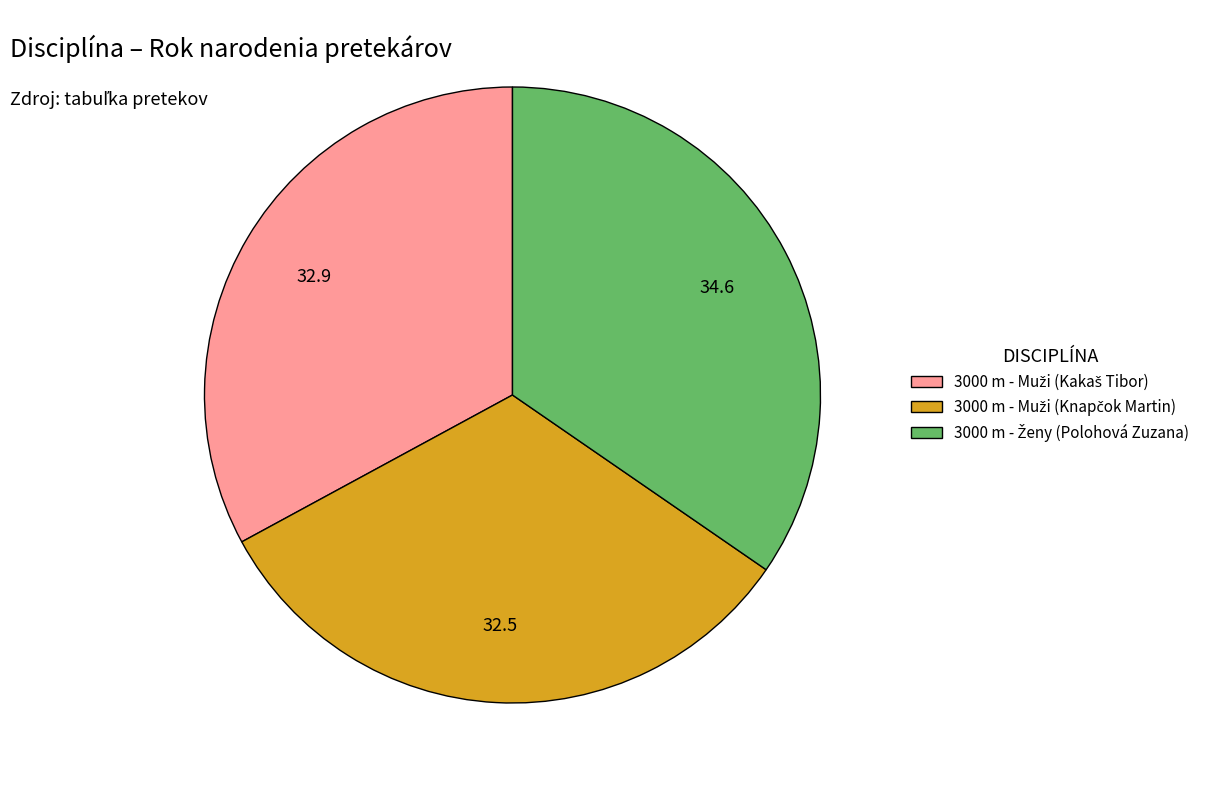

Does any single category account for the majority?

No